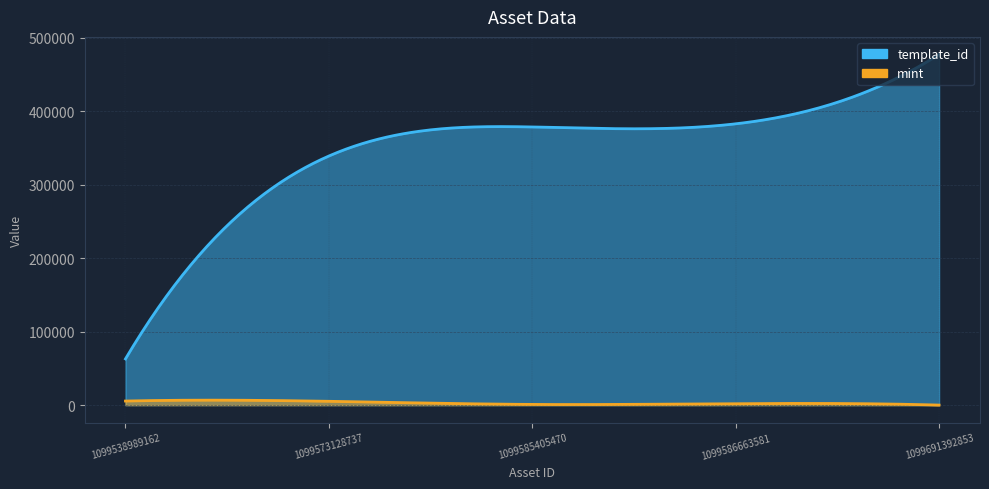

Reading right to left, list all the values displayed in this chart.

template_id: 1099691392853=477557	1099586663581=383071	1099585405470=378797	1099573128737=339228	1099538989162=62974
mint: 1099691392853=81	1099586663581=2040	1099585405470=979	1099573128737=5241	1099538989162=5598